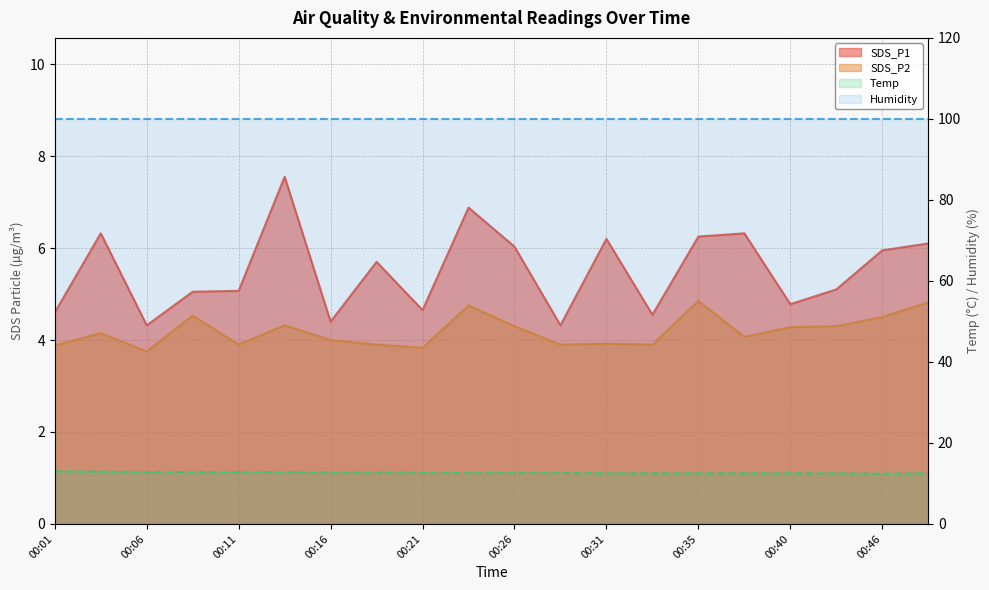

Count the Temp values in the range 12 to 13.

20